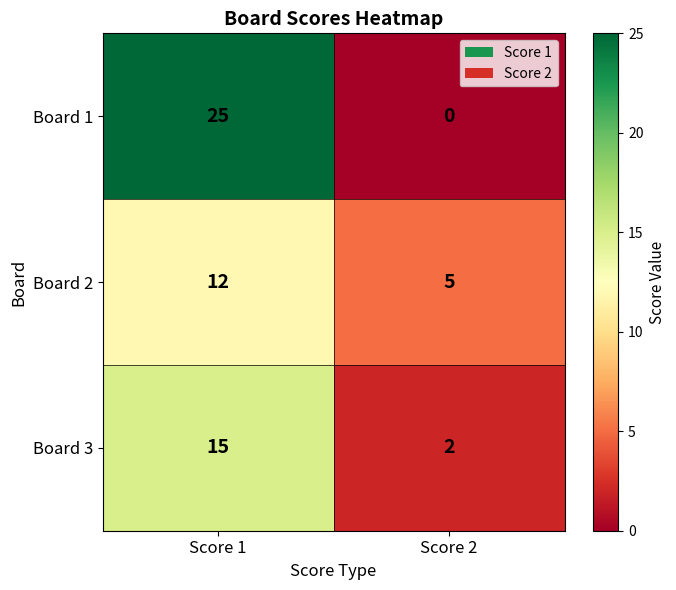

What is the sum of the Board 3 values at Score 1 and Score 2?

17